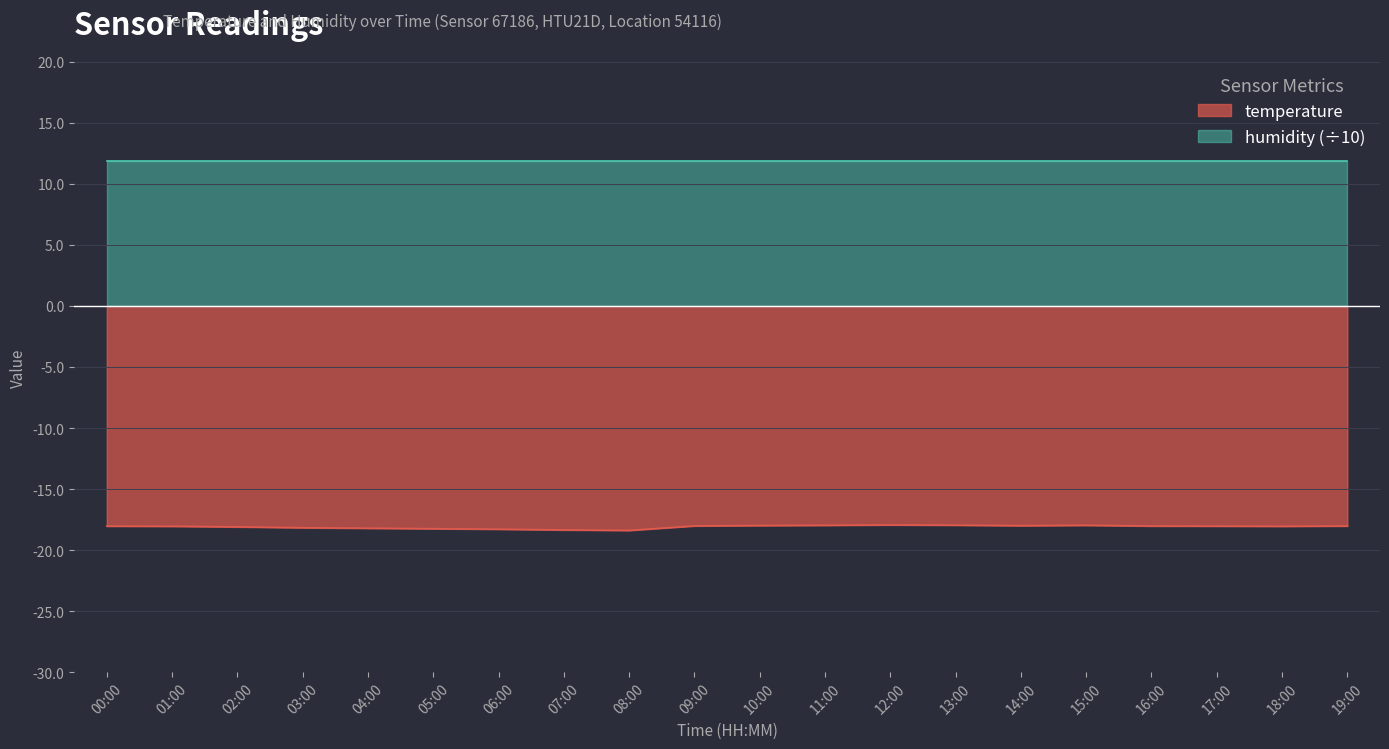

Does the chart display data point markers on the line(s)?

No